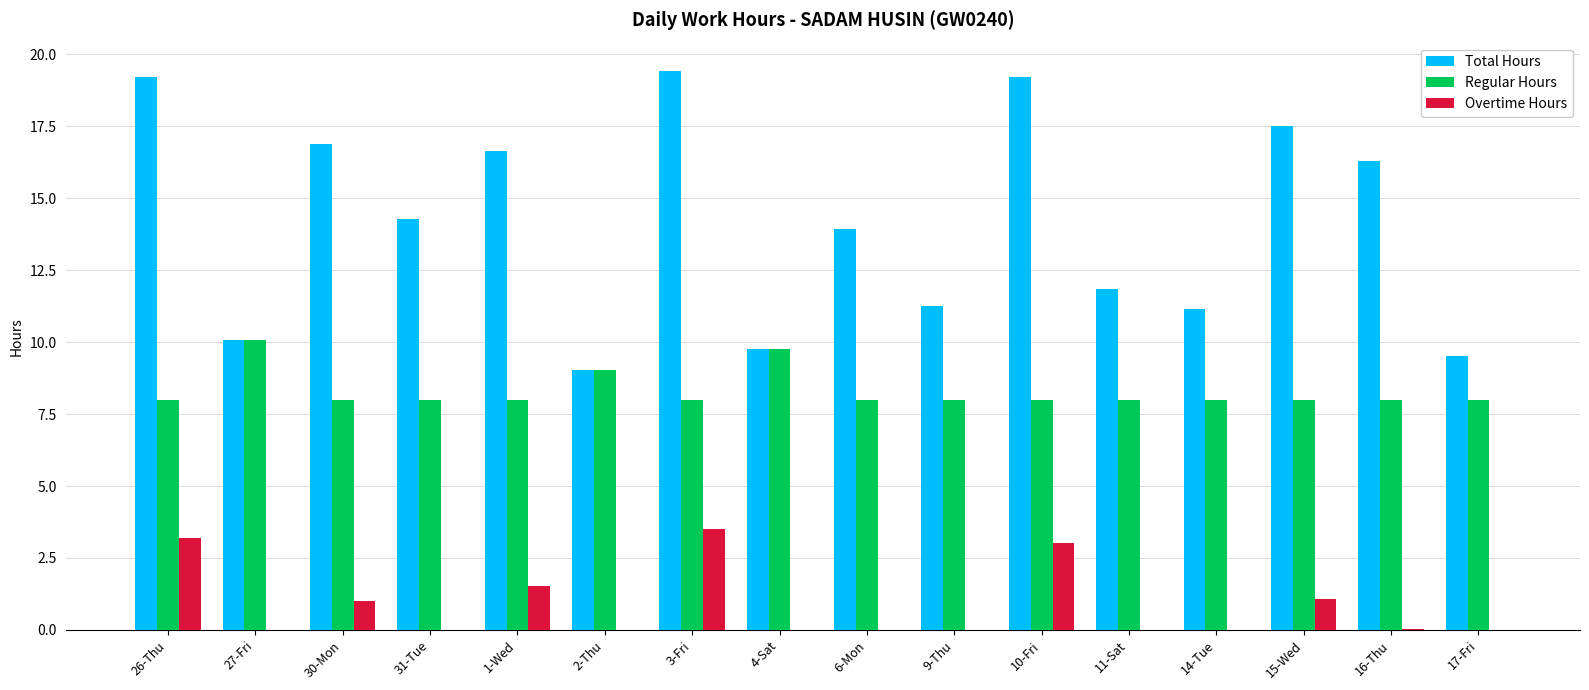

At which label does Total Hours reach its peak?

3-Fri